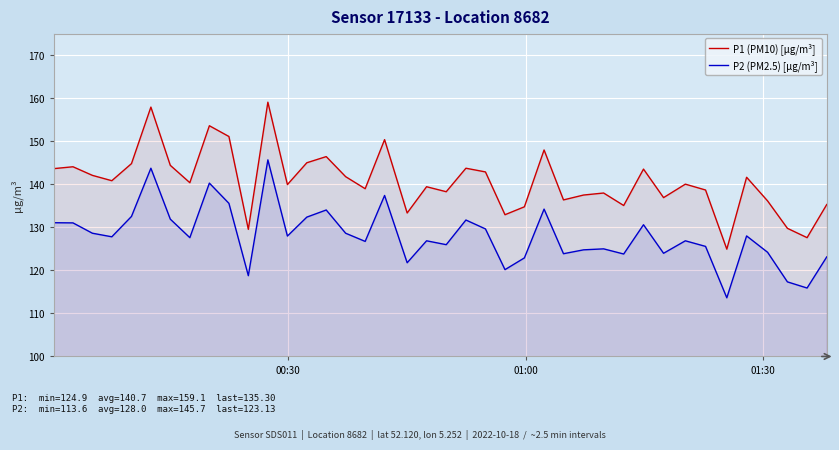

List the series in order of their overall mean, lowest first.

P2 (PM2.5) [µg/m³], P1 (PM10) [µg/m³]